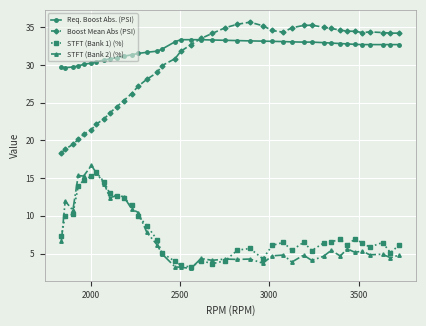

What is the lowest value of the STFT (Bank 1) (%) series?

3.2